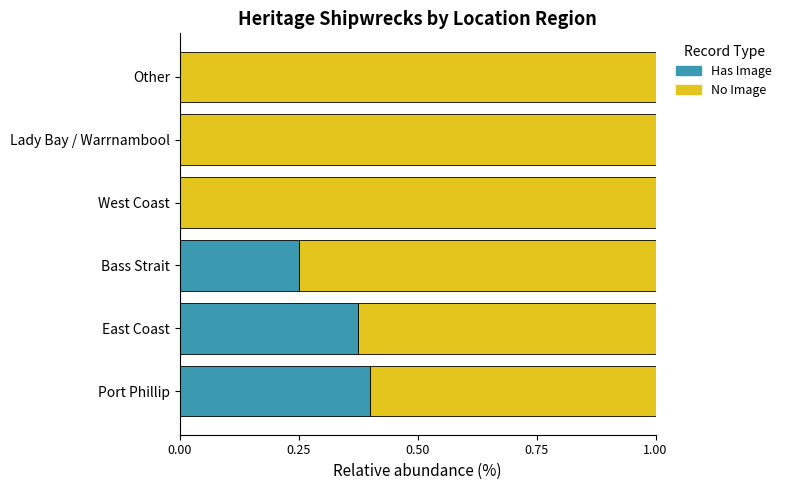

What is the sum of all Has Image values?

1.0